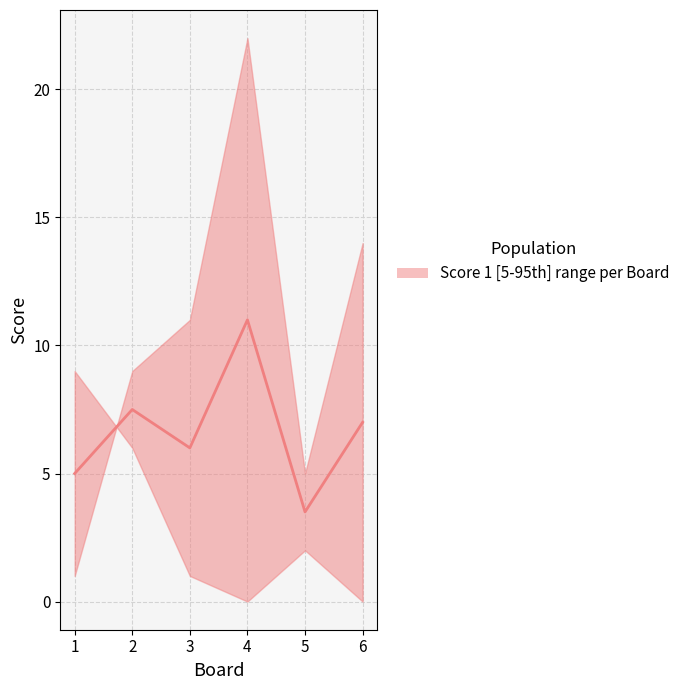

What is the ratio of the value at 5 to the value at 2?

0.5